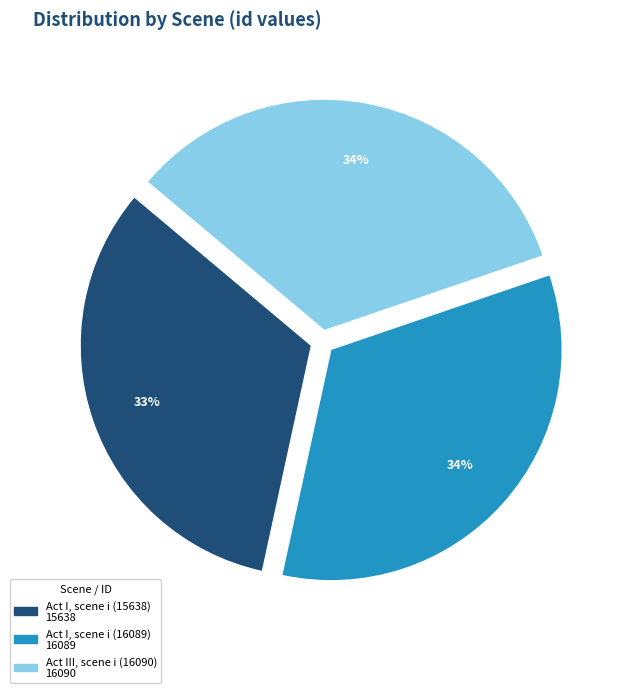

What is the smallest slice in the pie chart?

Act I, scene i (15638)